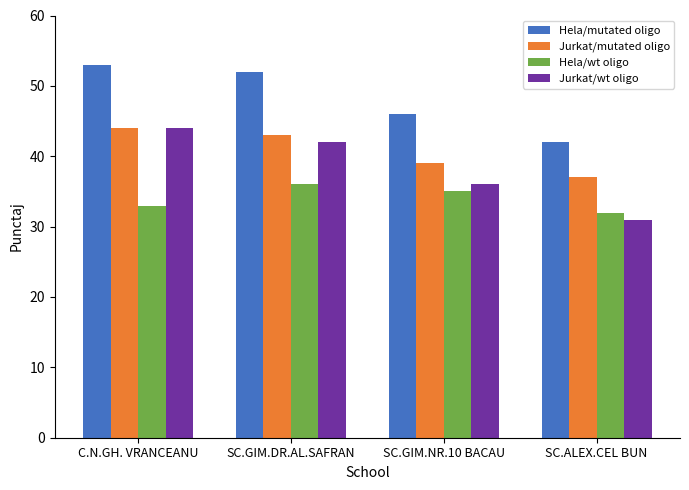

What is the smallest value displayed?

31